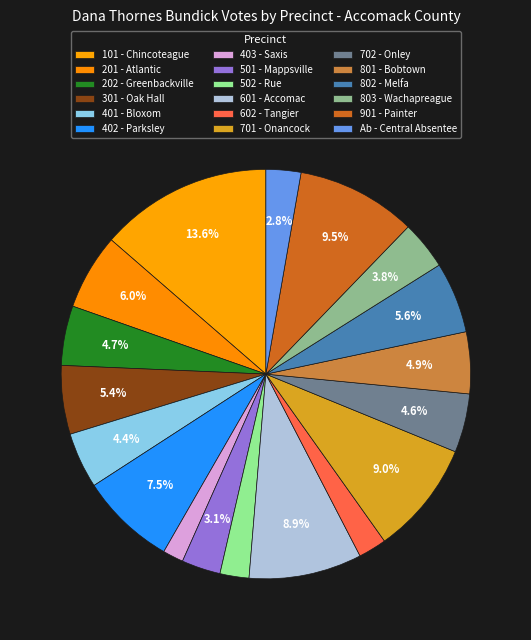

How many slices are in this pie chart?

18